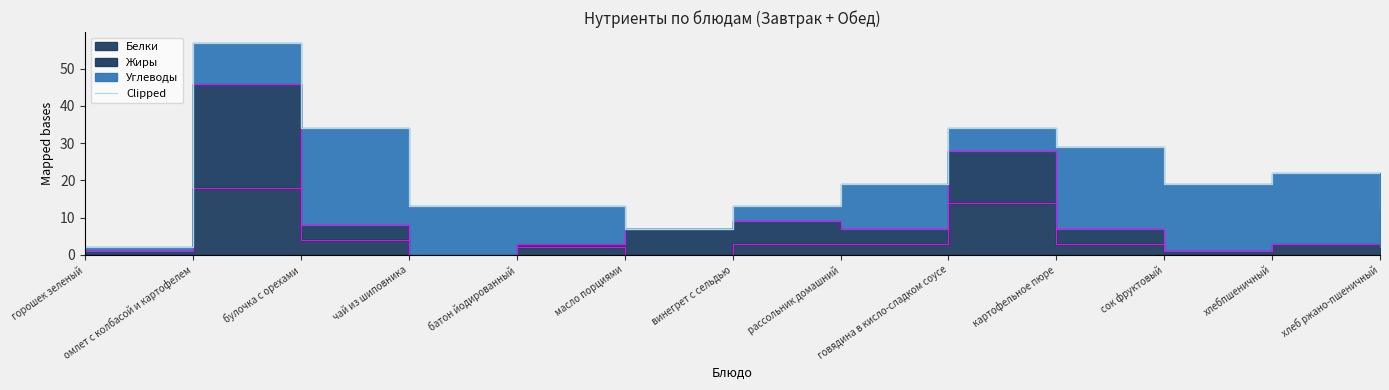

Where is the data nearest to the value 29?

картофельное пюре